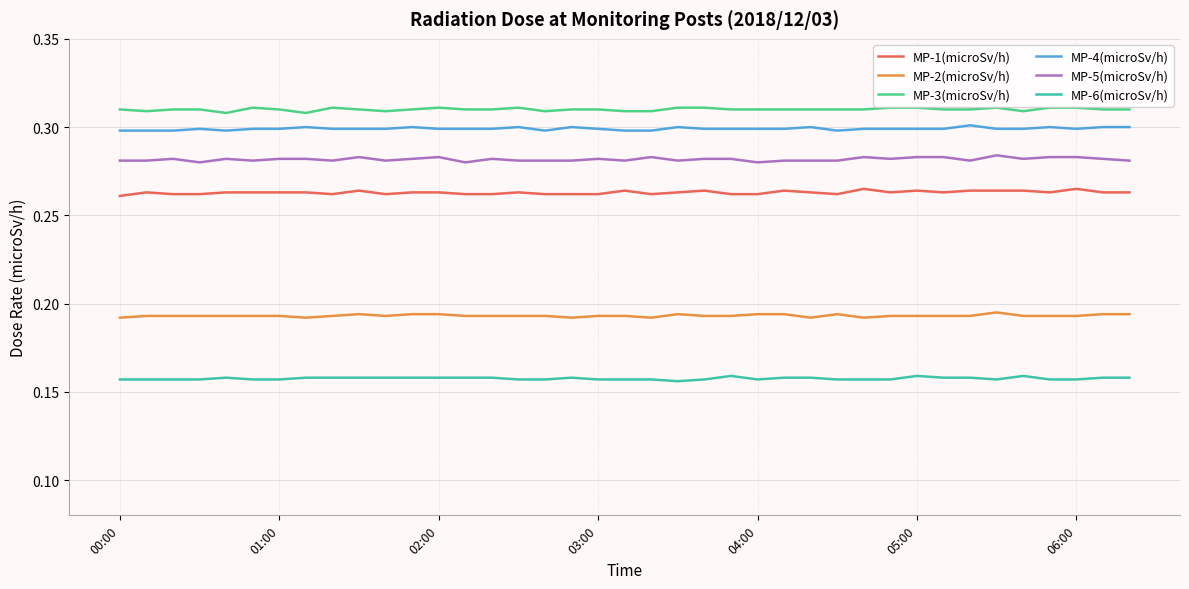

Does the chart have visible grid lines?

Yes